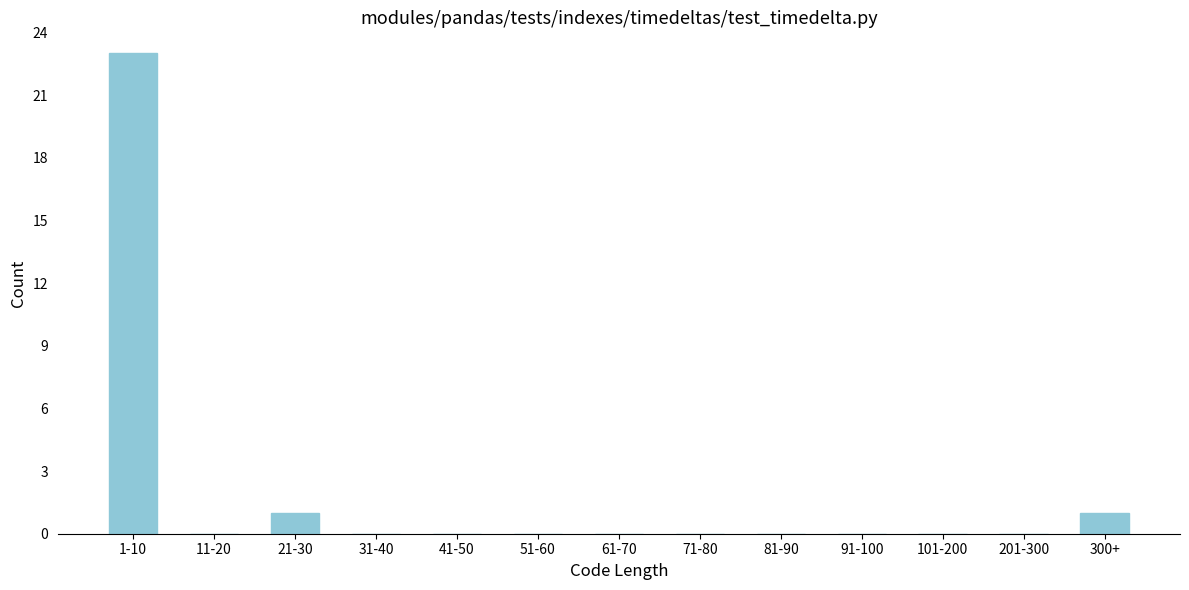

Reading left to right, what are all the values shown in this chart?

1-10=23	11-20=0	21-30=1	31-40=0	41-50=0	51-60=0	61-70=0	71-80=0	81-90=0	91-100=0	101-200=0	201-300=0	300+=1